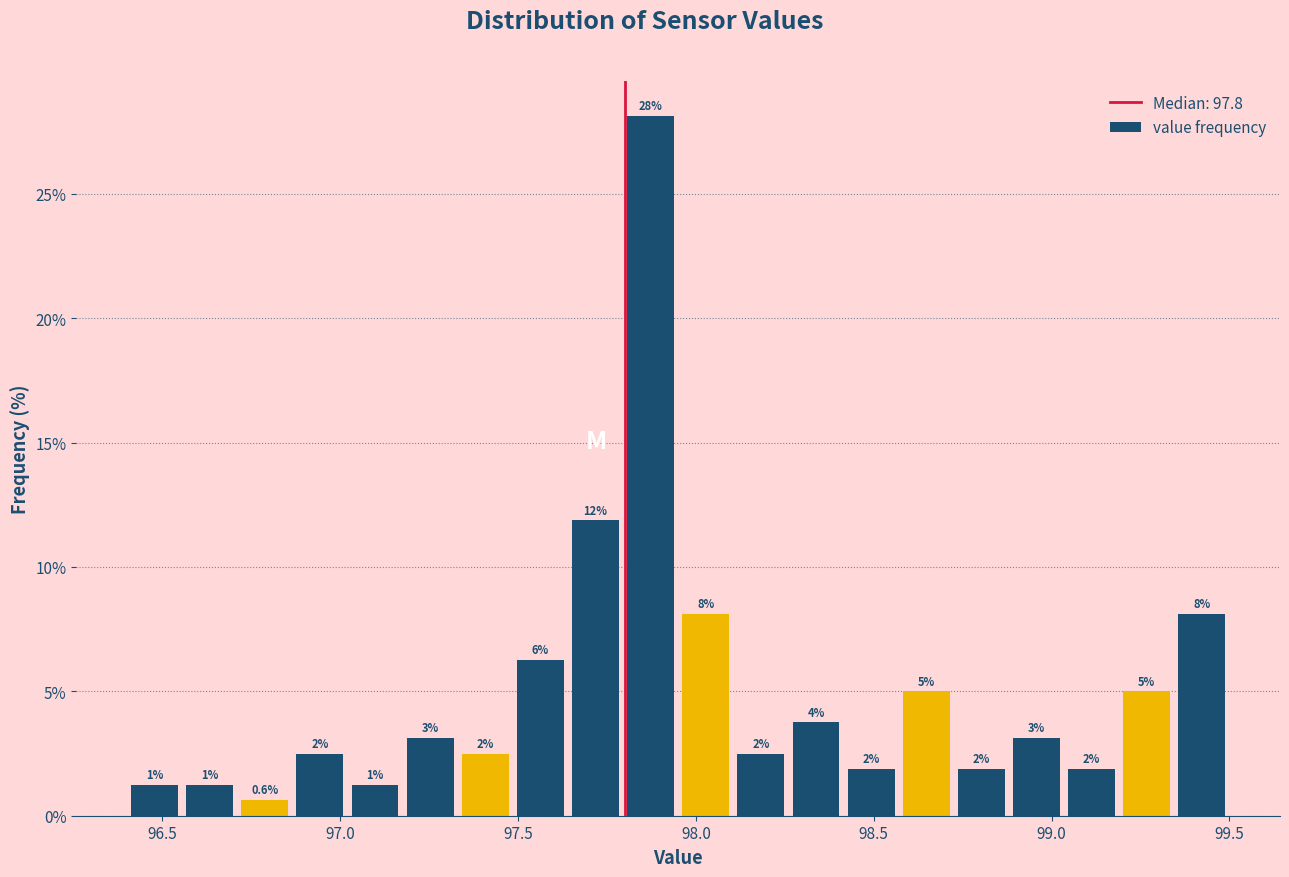

Around what value on the x-axis is the tallest bar? Give the approximate position of its centre, as read against the axis.

97.85